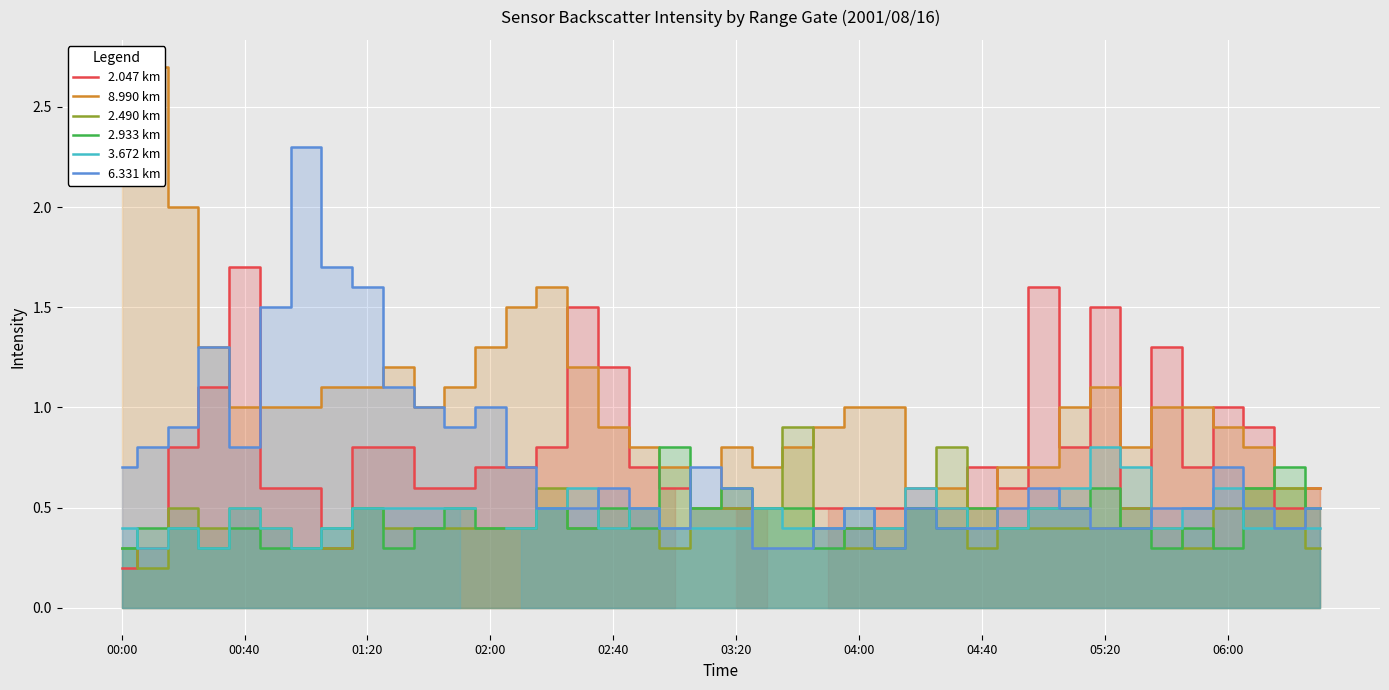

What is the maximum value for 6.331 km?

2.3